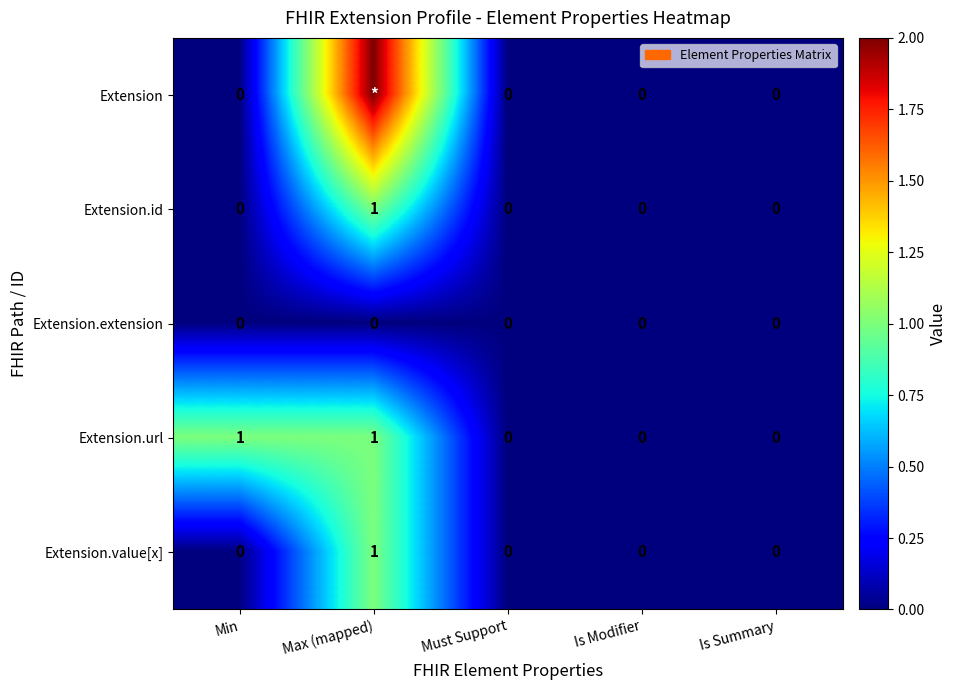

The Extension.id series shows 0 at Is Summary. True or false?

True